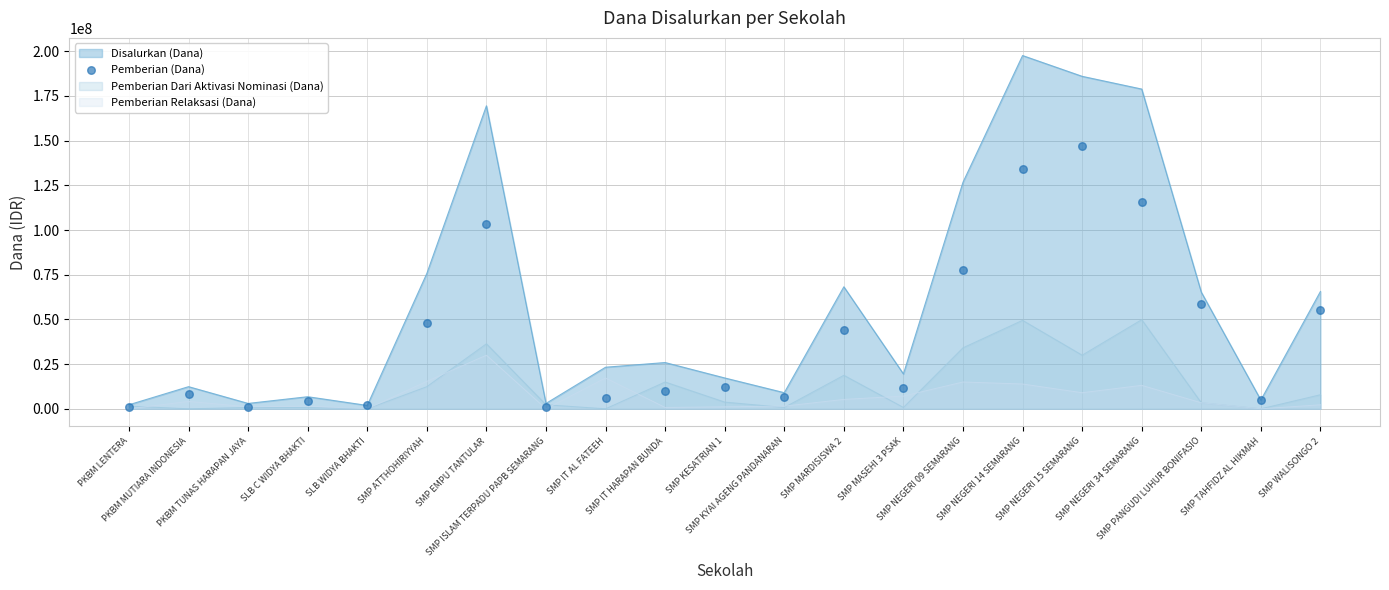

Approximately how many times larger is the value at SMP KESATRIAN 1 compared to SMP IT AL FATEEH?

2.1